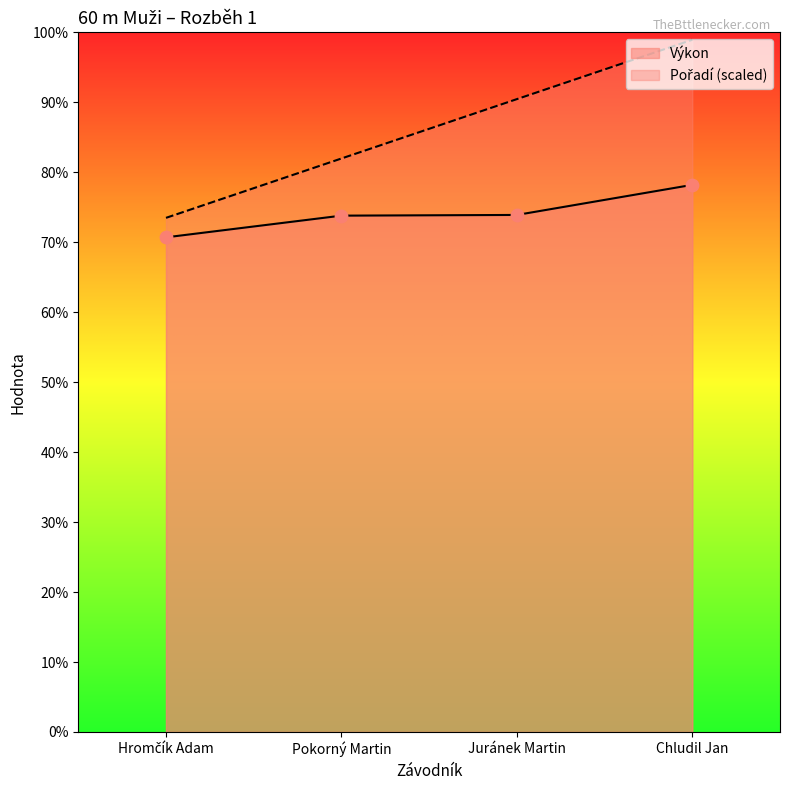

At which category is the sum across all series the highest?

Chludil Jan